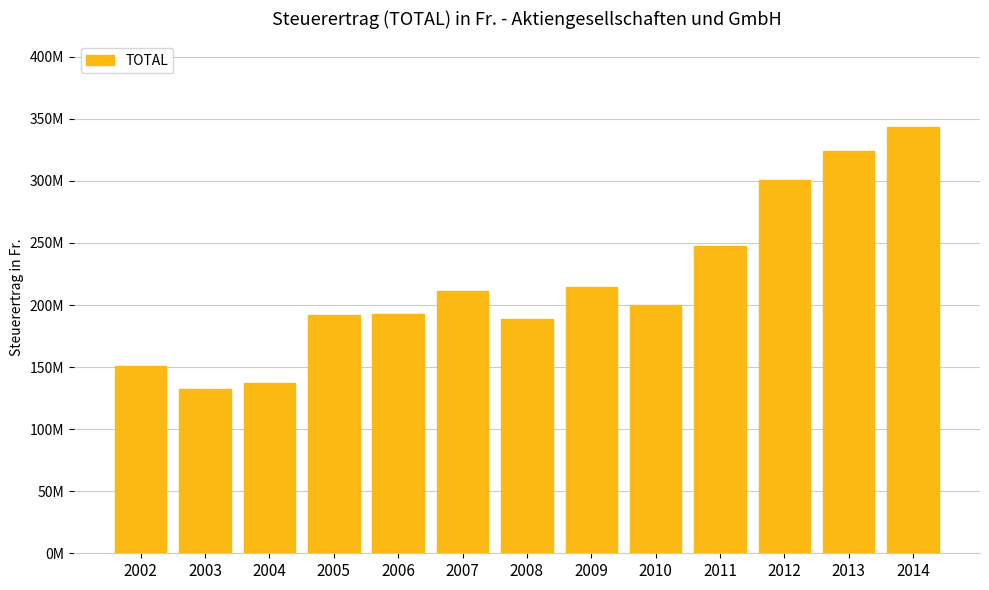

Count the number of categories in the chart.

13